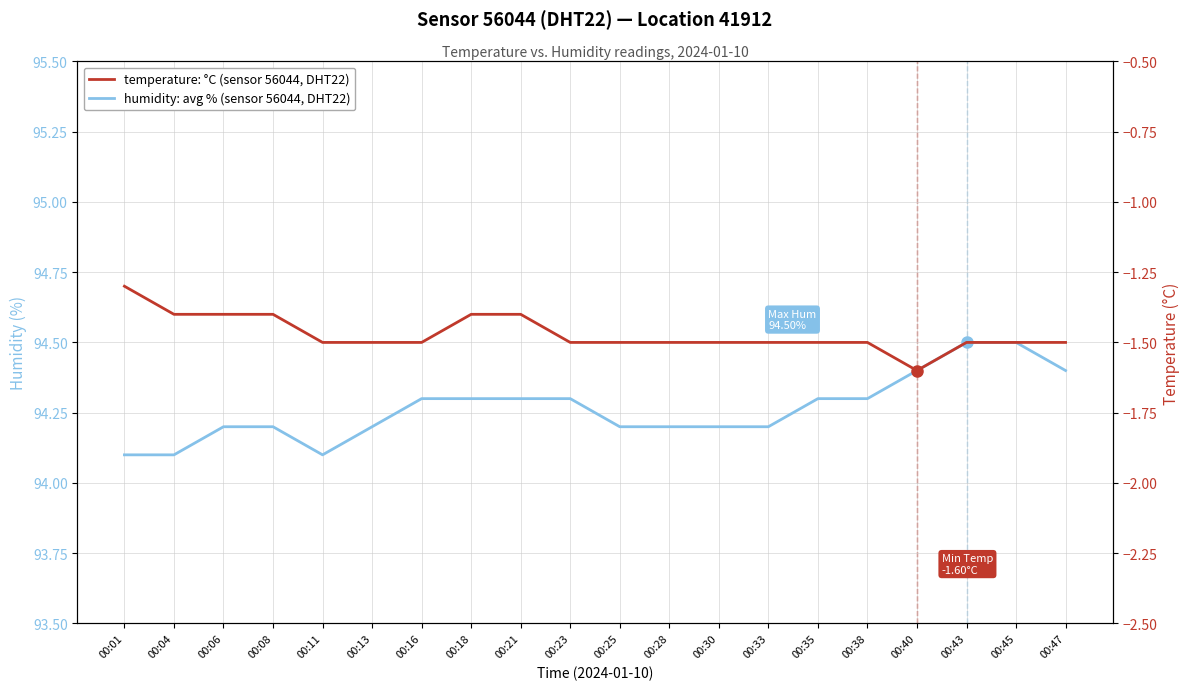

What is the difference between the maximum and minimum values in the temperature: °C (sensor 56044, DHT22) series?

0.3